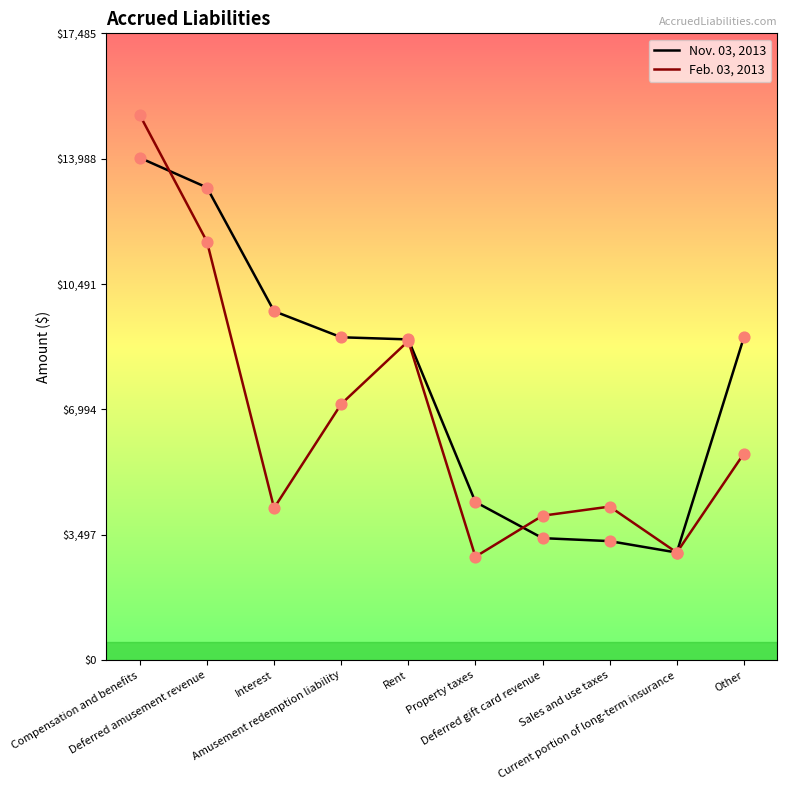

What is the total value across all series at Compensation and benefits?

29218